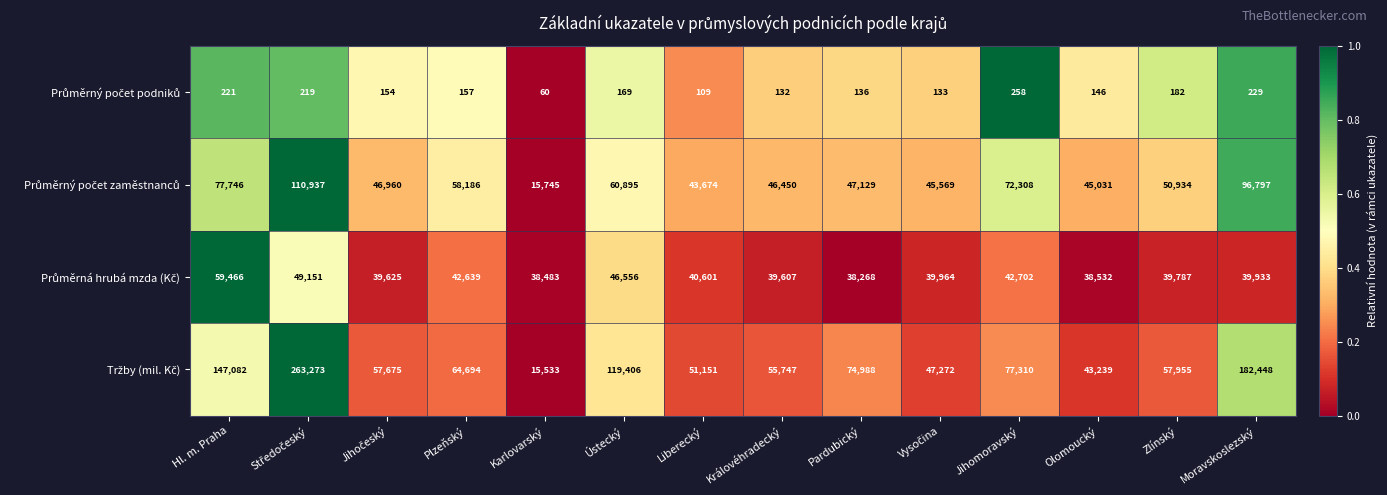

What is the spread (max minus min) of values at Plzeňský?

64537